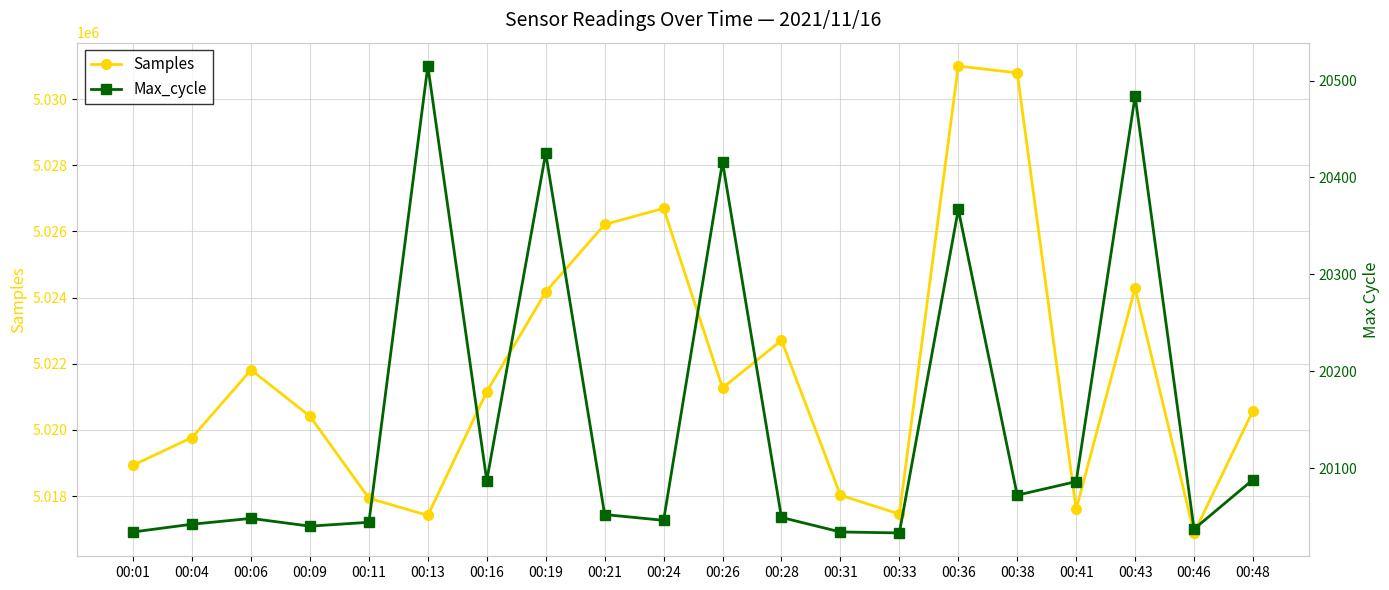

True or false: Samples has more than 2 points higher than both neighbors.

True